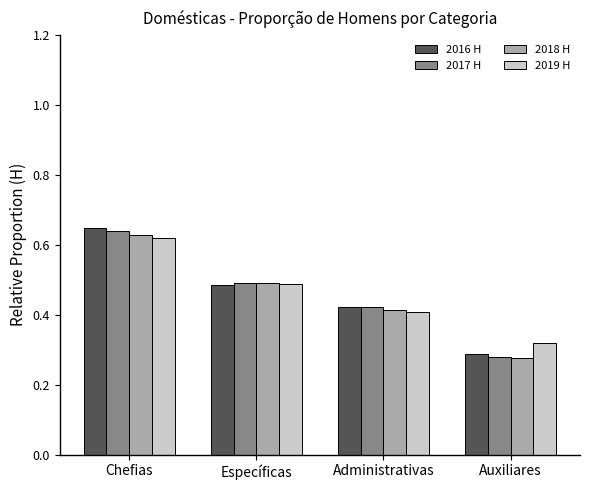

How many 2017 H values are between 0 and 1?

4